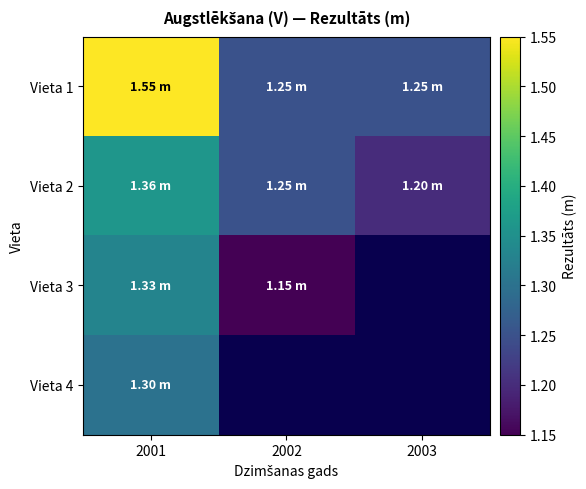

What is the difference between the maximum and minimum values in the Vieta 3 series?

0.2